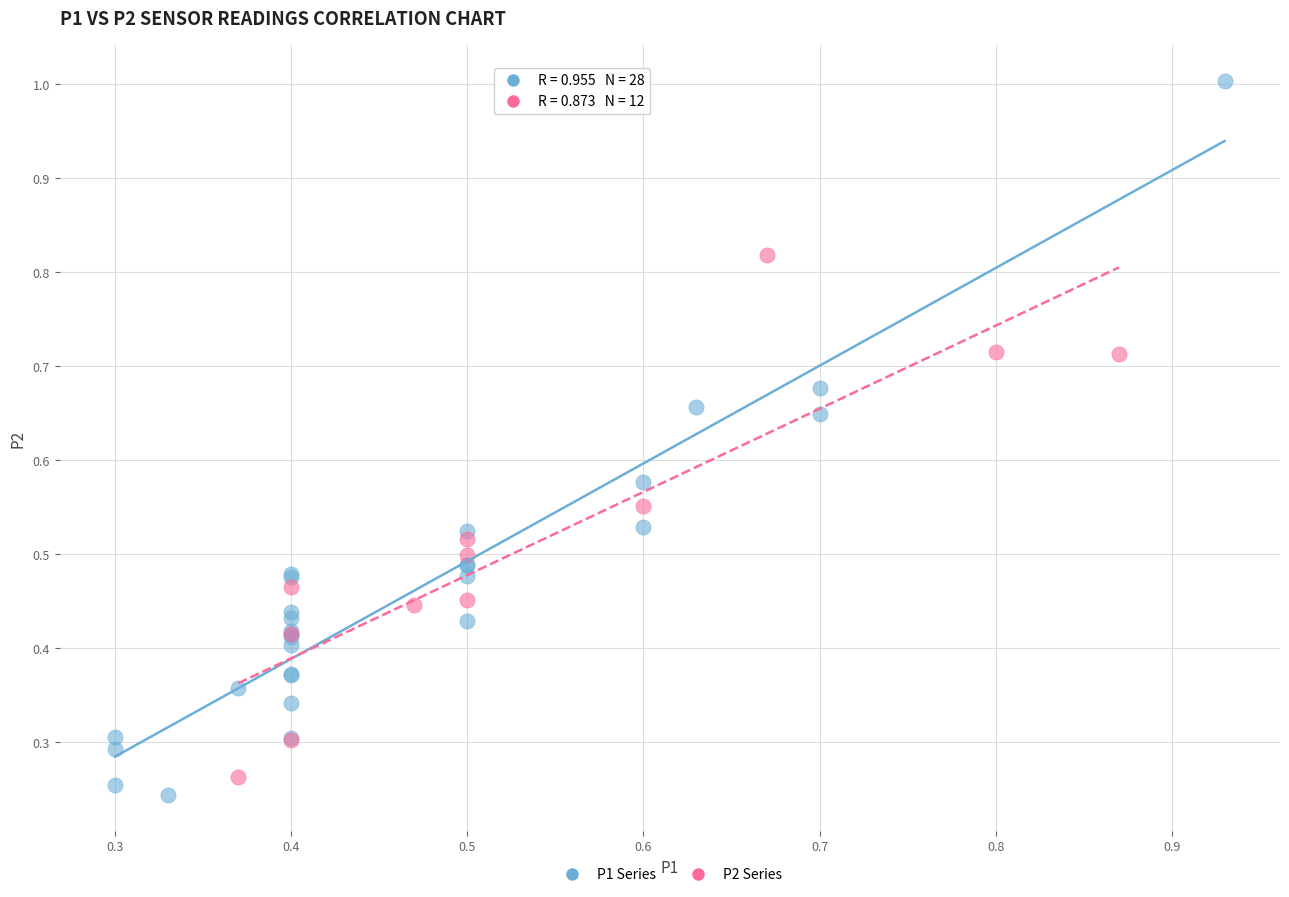

Which series has the widest spread of Y values?

P1 Series